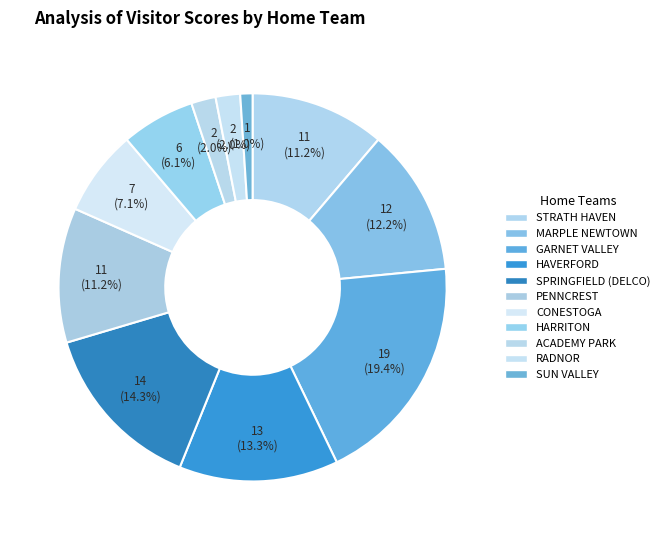

True or false: HARRITON accounts for 19% of the total.

False